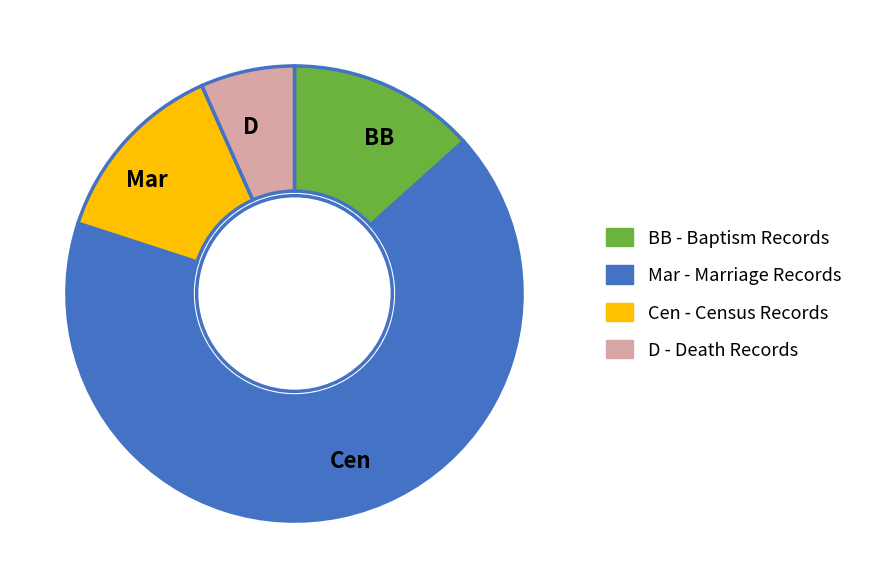

Which has a higher value, Mar or D?

Mar